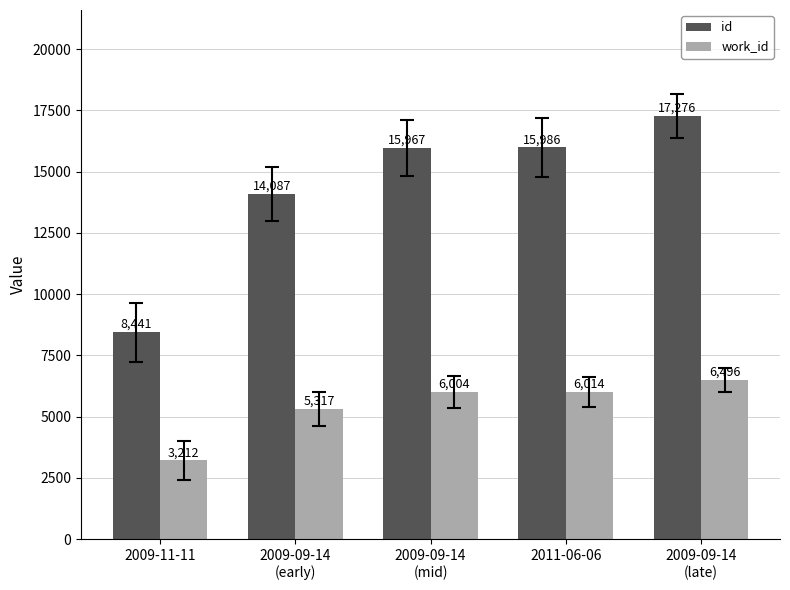

What is the label of the 1st bar from the right?

2009-09-14
(late)